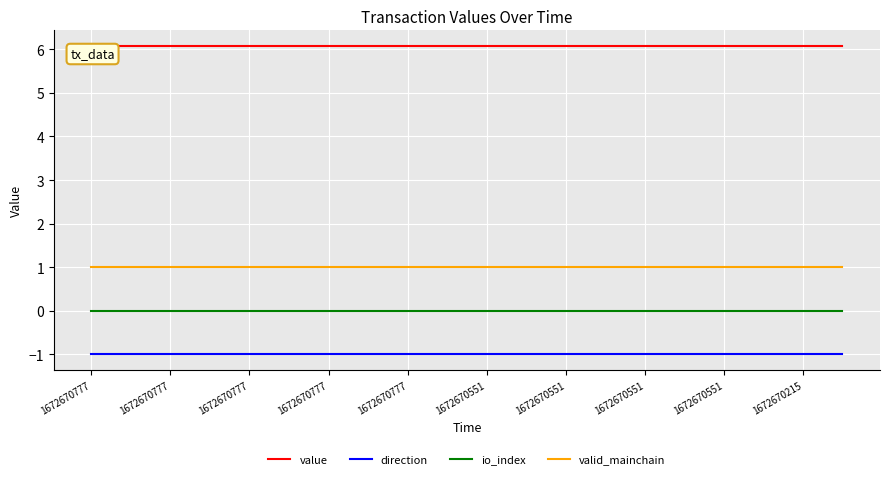

At how many categories does at least one series exceed 5?

20